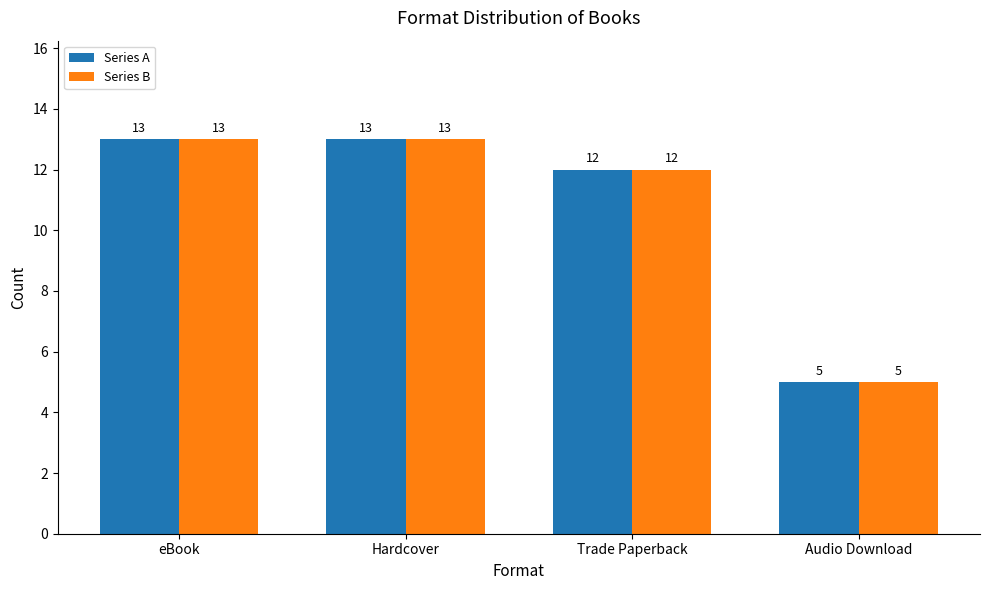

What is the sum of all Series A values?

43